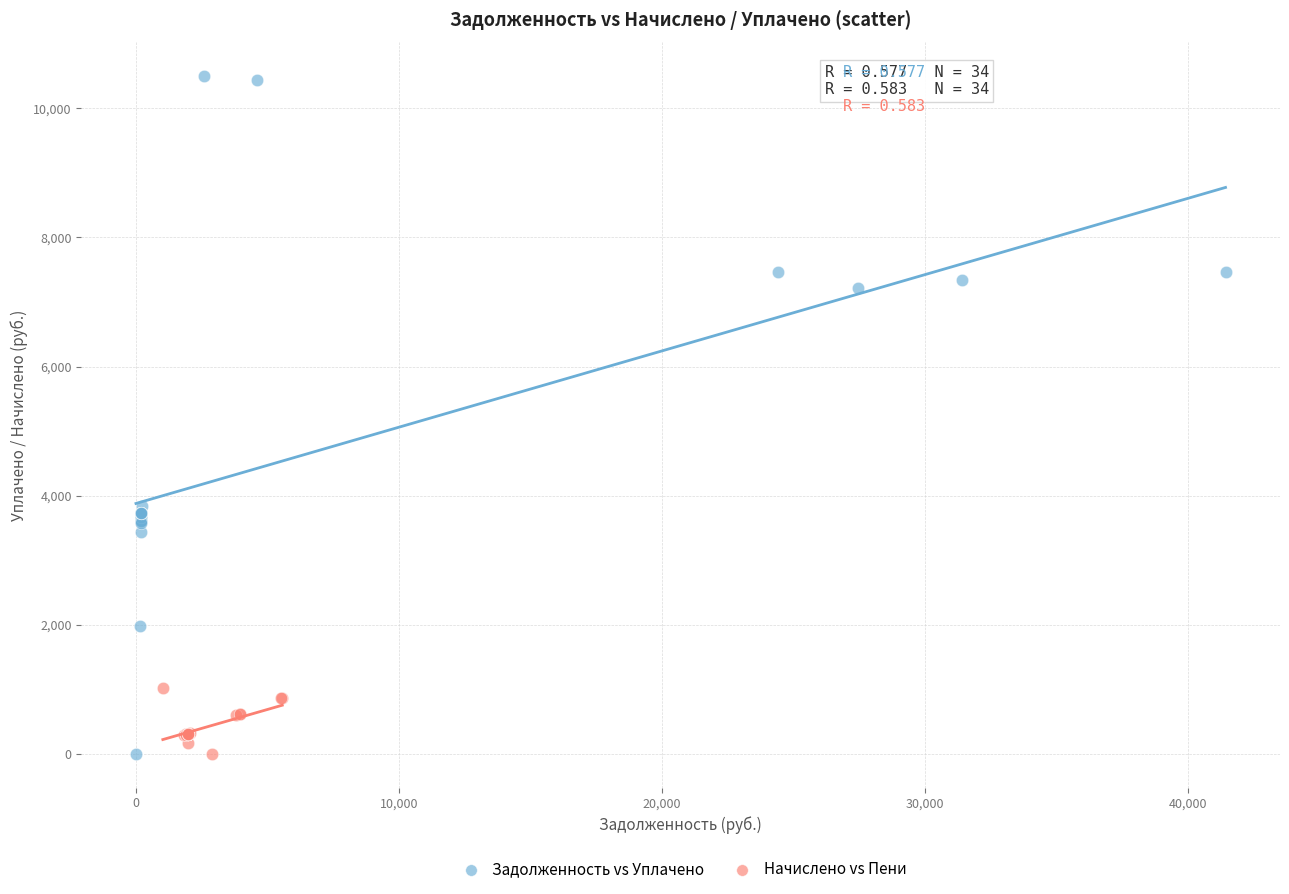

Which series has the largest Y range (max minus min)?

Задолженность vs Уплачено